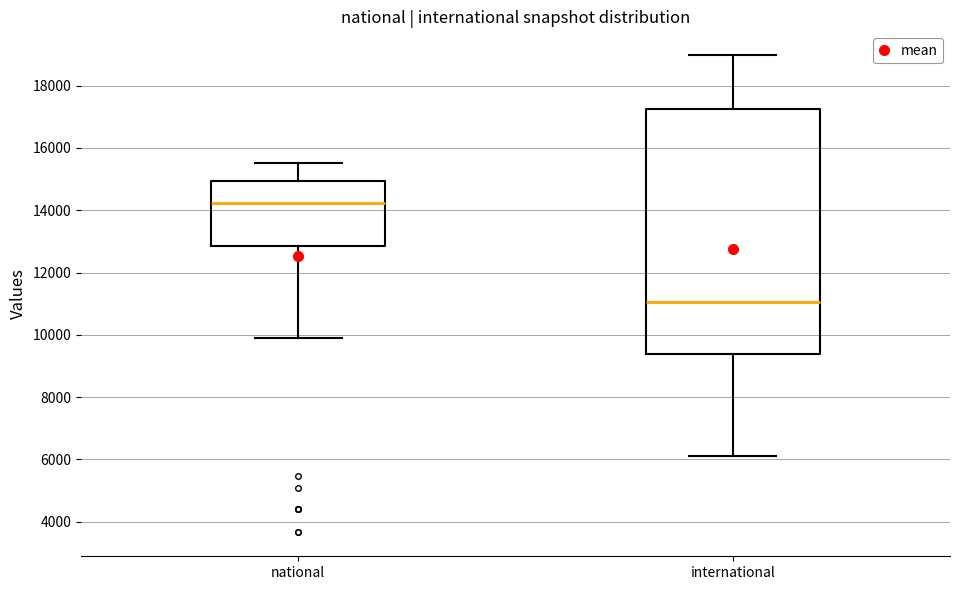

Reading left to right, read every box against the y-axis: the position of its median line, the range the box covers, and the ends of its whiskers. The values are not printed on the chart, so give them approximately, as read against the axis.

national: median 14200, box 12800 to 15000, whiskers 9800 to 15600
international: median 11000, box 9400 to 17200, whiskers 6200 to 19000